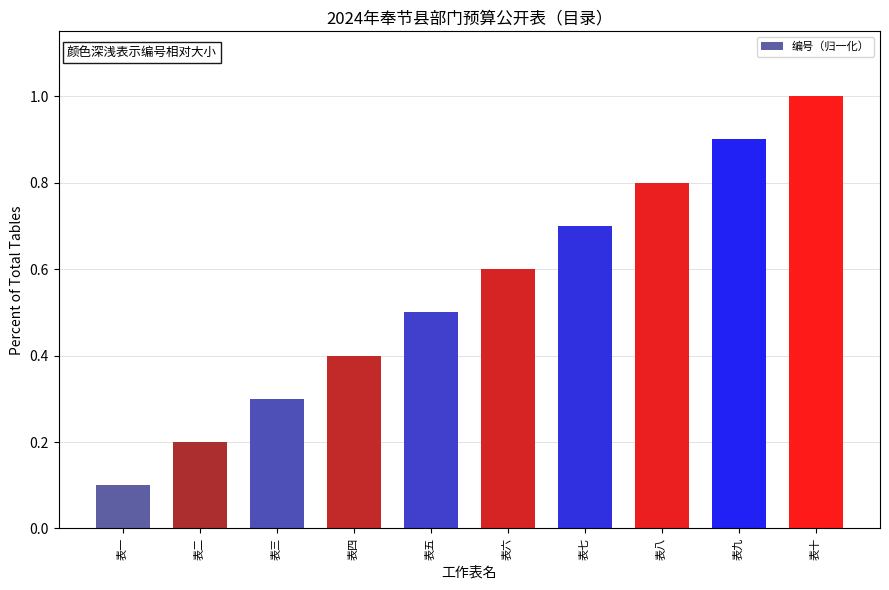

What is the average value?

0.6